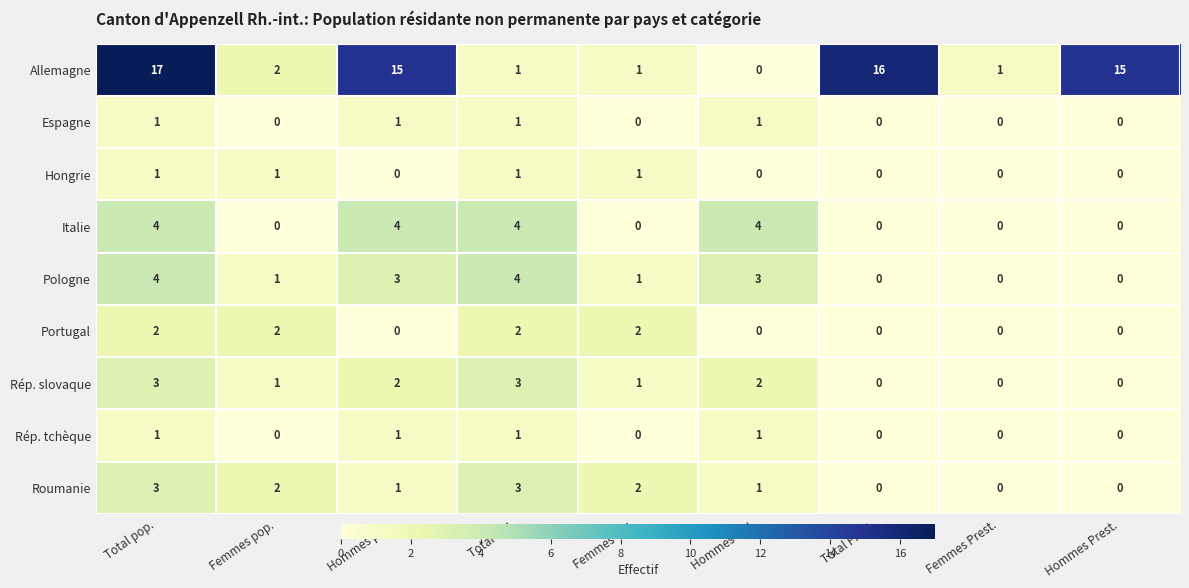

Count the number of data series in this chart.

9